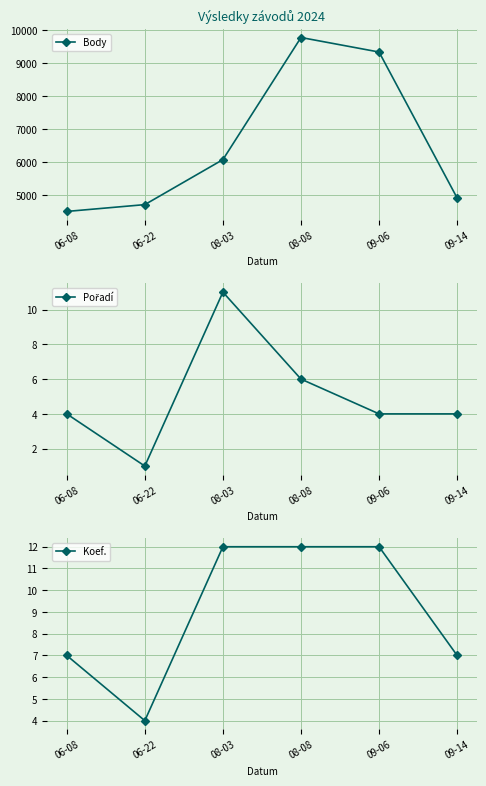

Where does the Pořadí series first go above 4?

08-03